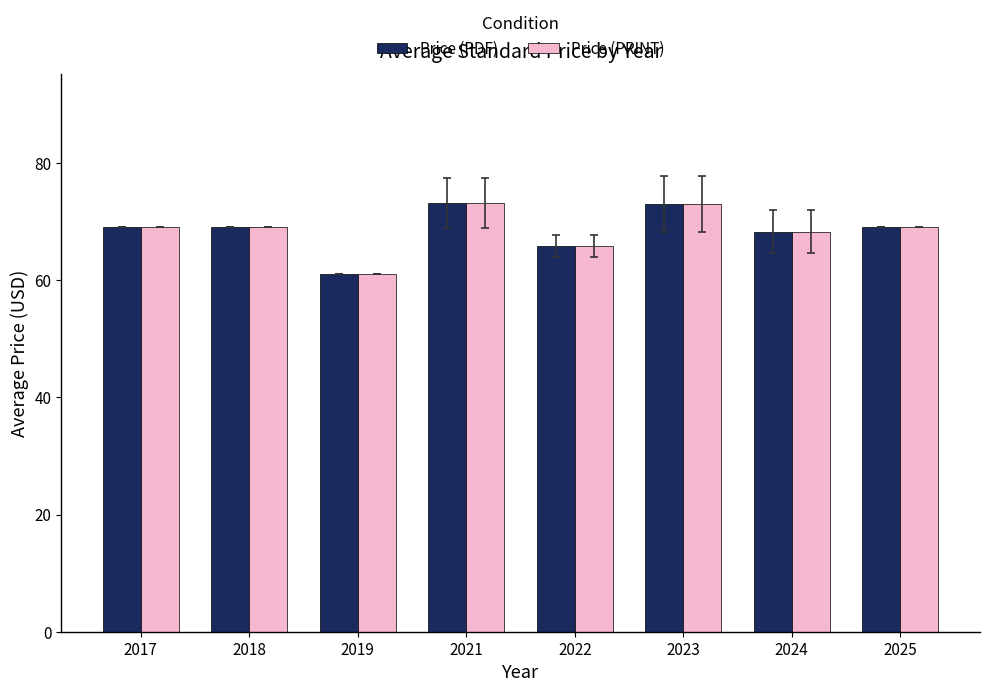

How many data points does each series have?

8